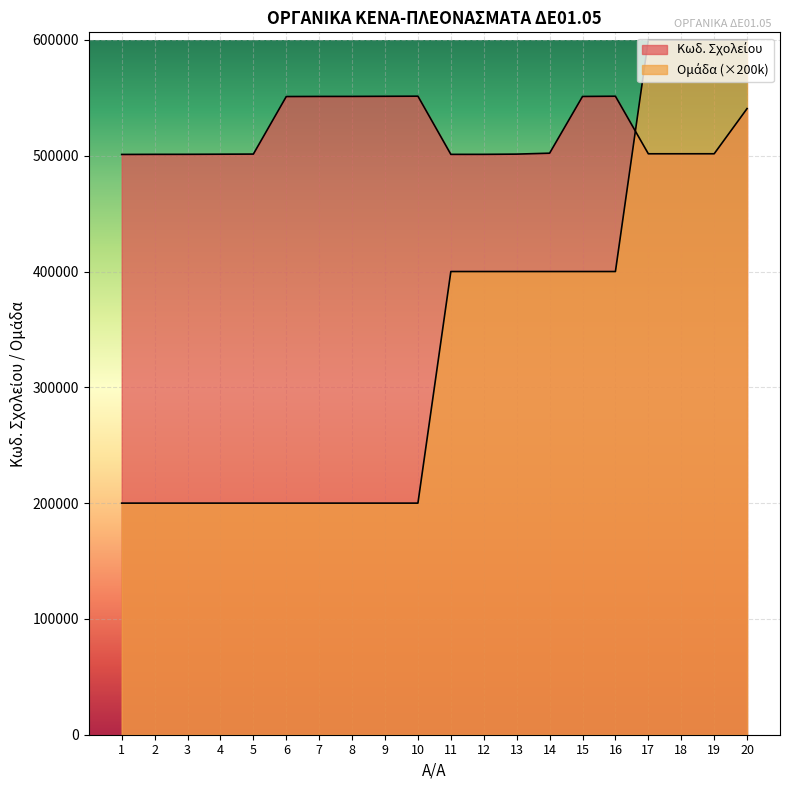

Reading right to left, list all the values displayed in this chart.

Κωδ. Σχολείου: 20=540730	19=501696	18=501690	17=501680	16=551390	15=551180	14=502198	13=501390	12=501191	11=501180	10=551420	9=551321	8=551220	7=551198	6=551110	5=501420	4=501321	3=501220	2=501198	1=501110
Ομάδα: 20=600000	19=600000	18=600000	17=600000	16=400000	15=400000	14=400000	13=400000	12=400000	11=400000	10=200000	9=200000	8=200000	7=200000	6=200000	5=200000	4=200000	3=200000	2=200000	1=200000